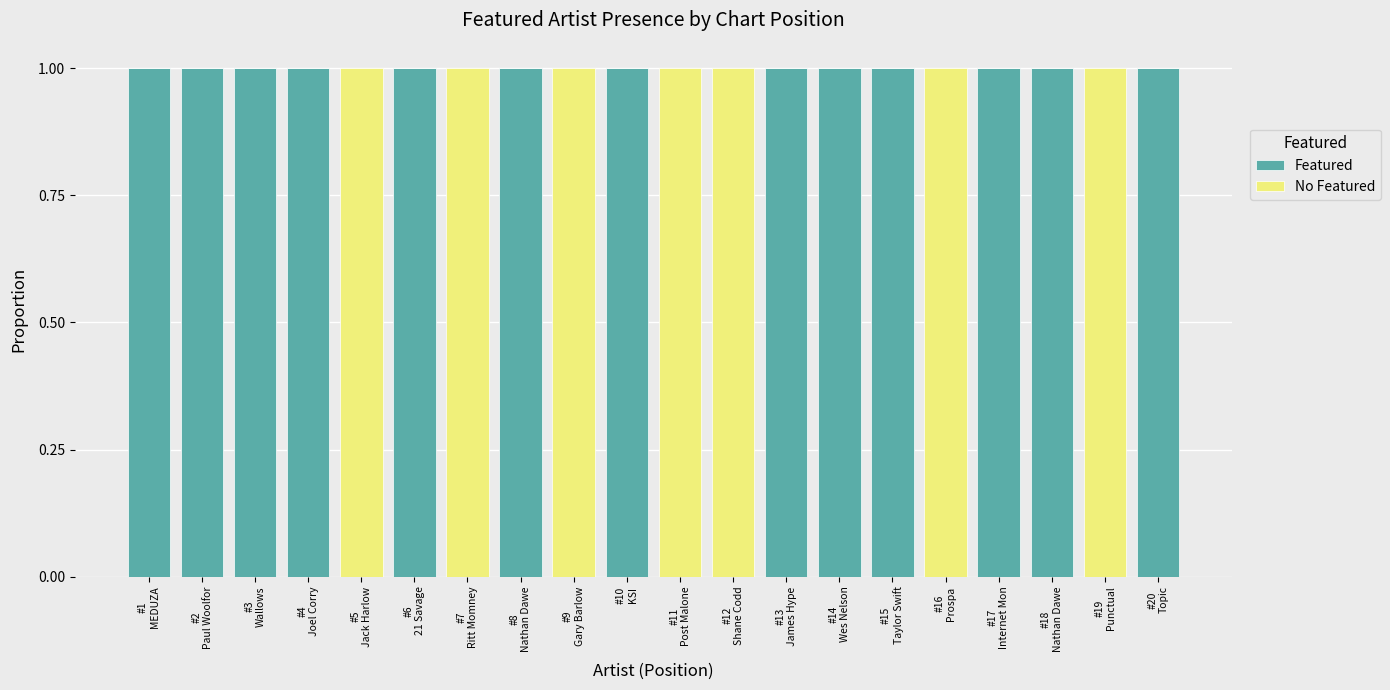

What is the sum of all Featured values?

13